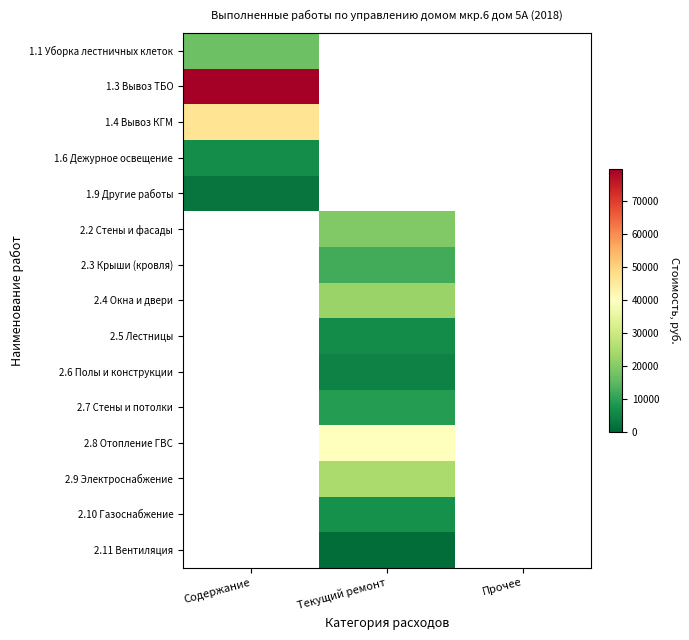

At how many categories does at least one series exceed 4185?

2